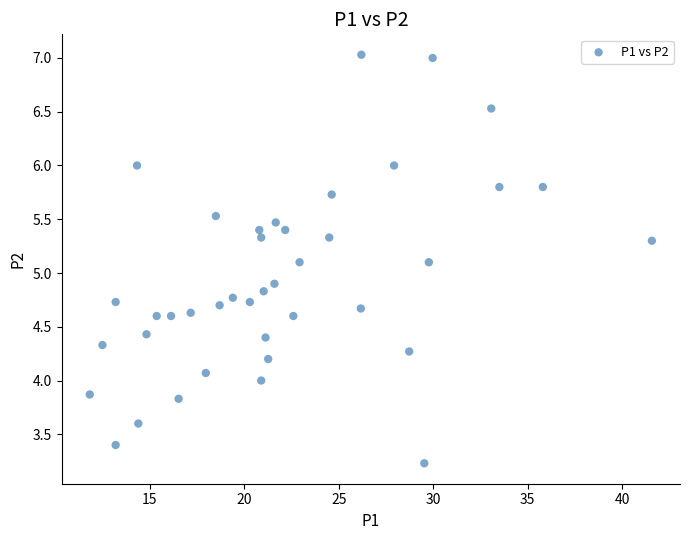

What is the range of X values (max minus min)?

29.7